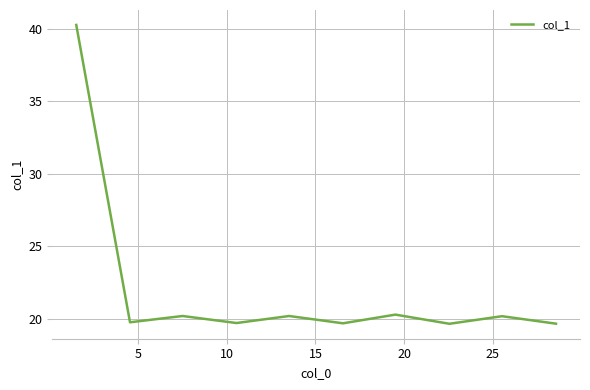

What is the difference between the maximum and minimum values?

20.6